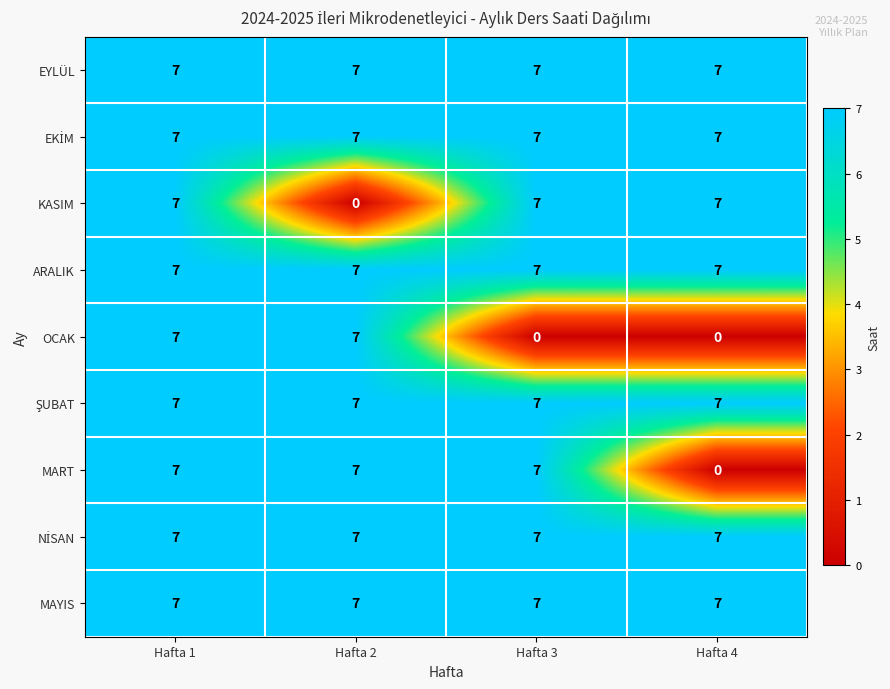

What is the total value across all series at Hafta 2?

56